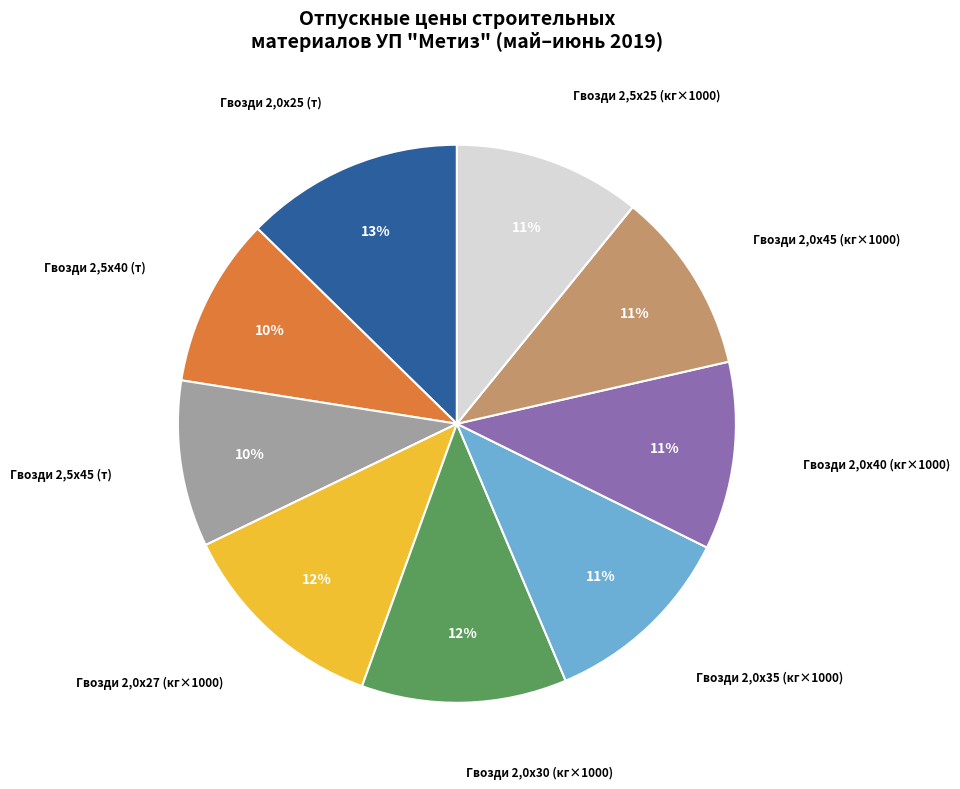

Is there a majority slice in this chart?

No